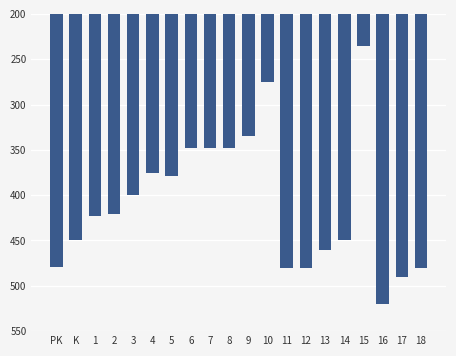

How many values are below 423?

10